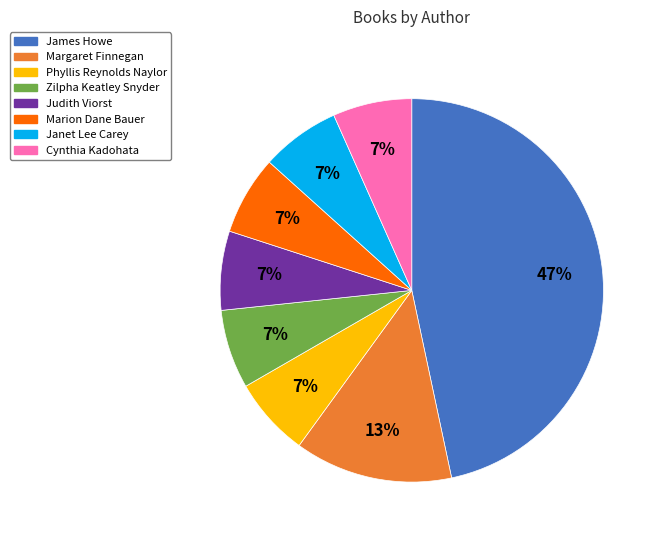

Does any single category account for the majority?

No